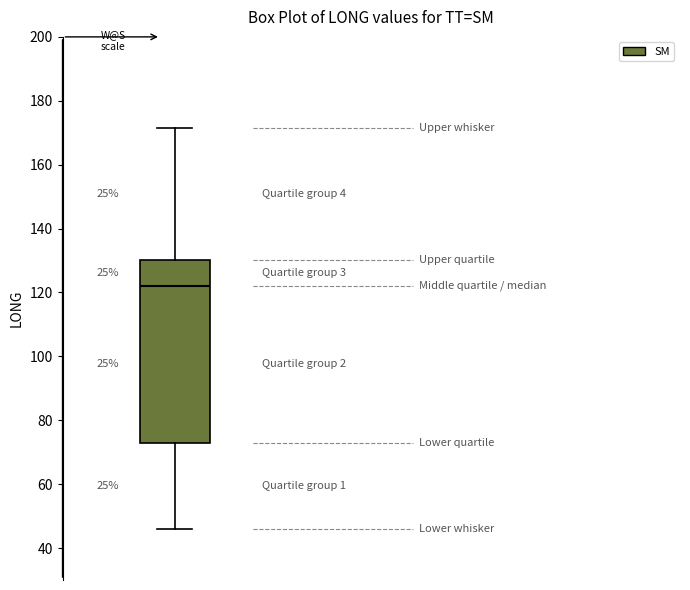

Transcribe this box plot: give where the median line is, the range the box spans, and where the two whiskers end, as read against the y-axis. The values are not printed on the chart, so give them approximately, as read against the axis.

median 122, box 72 to 130, whiskers 46 to 172